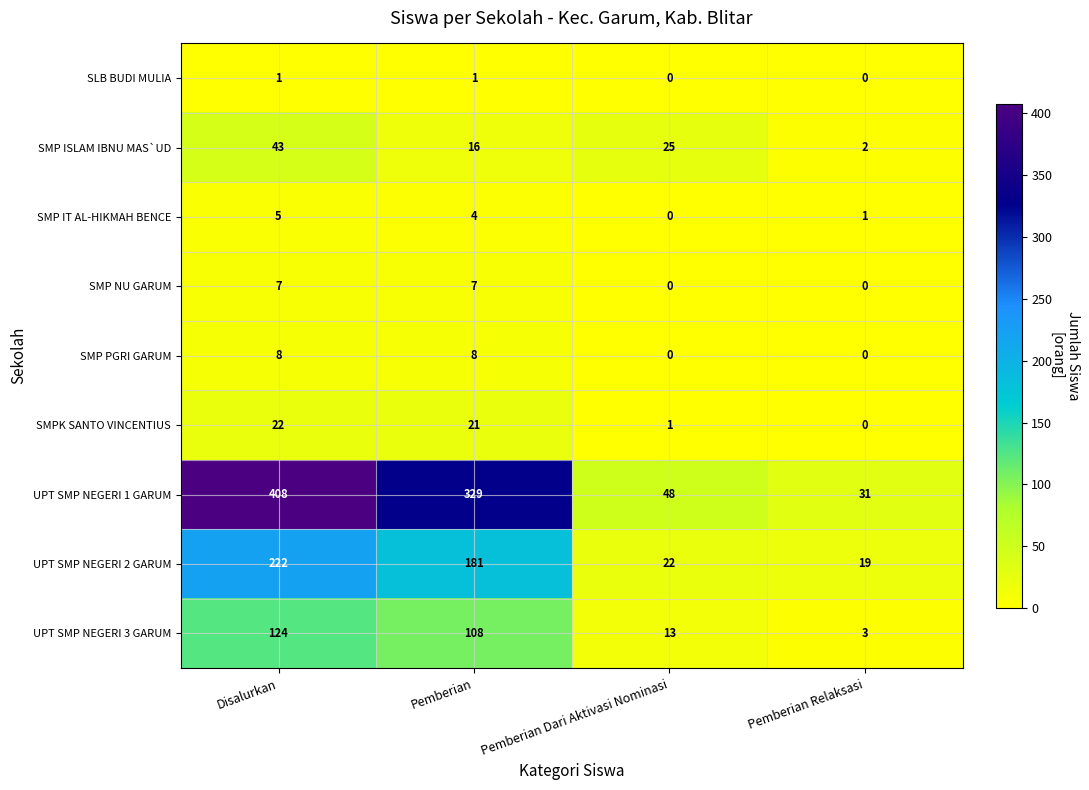

Which label corresponds to the largest value in the chart?

Disalurkan